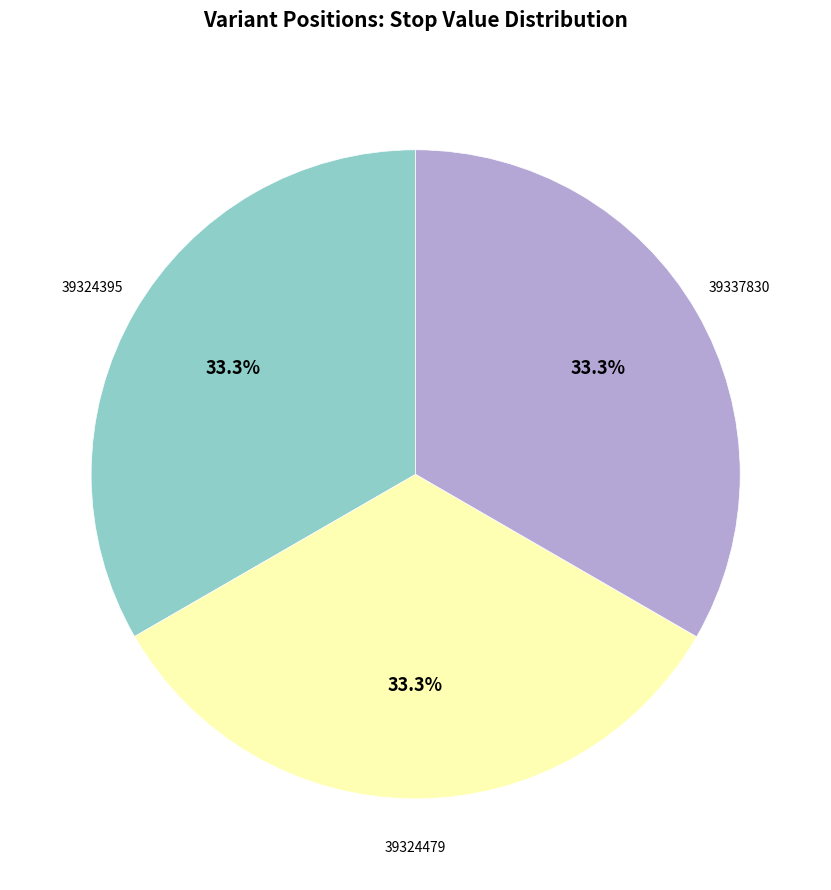

The 39337830 slice represents 33% of the pie. True or false?

True